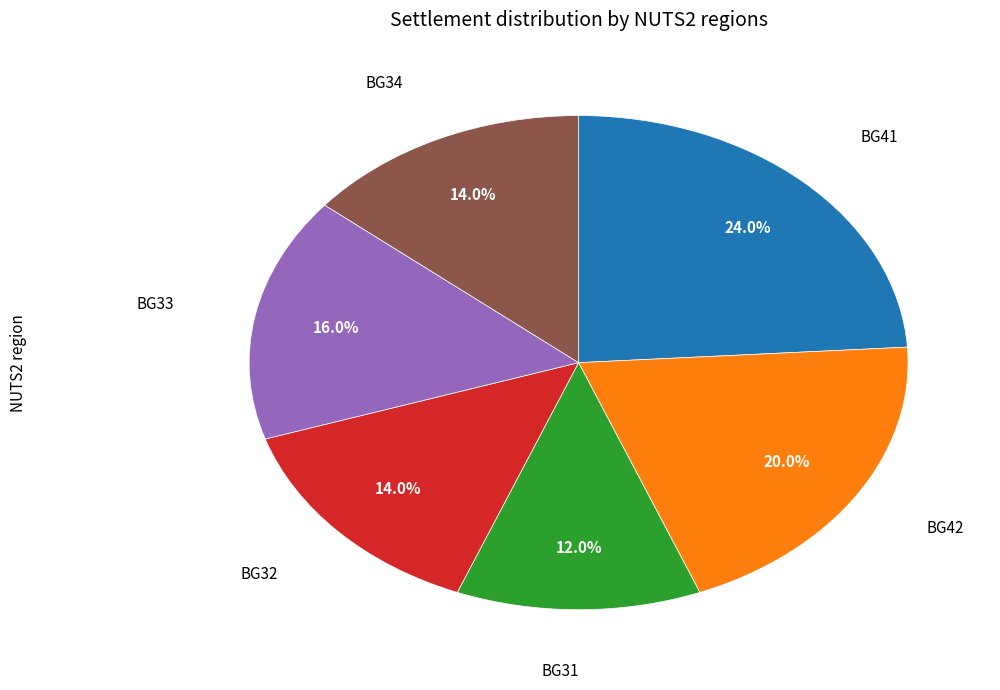

How many segments does this pie chart have?

6